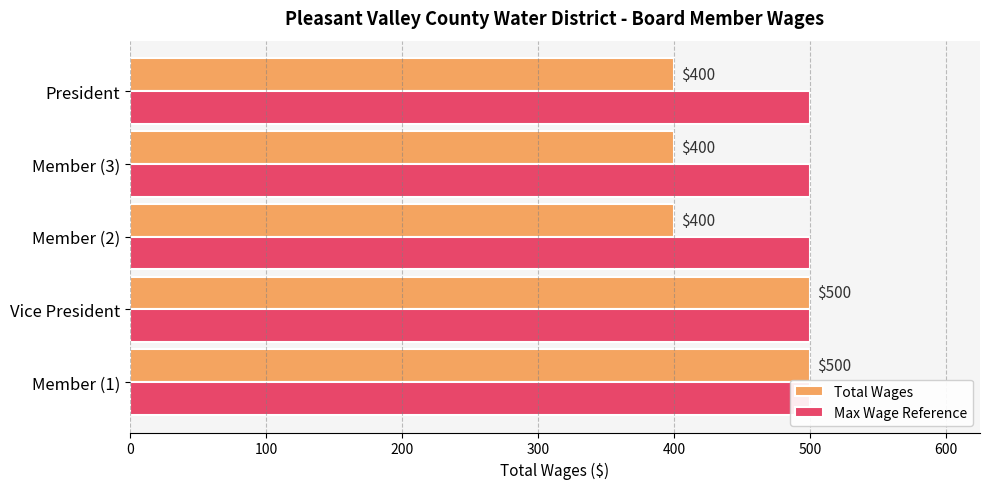

Is the value of Max Wage Reference at 0 greater than the value of Total Wages at 100?

No